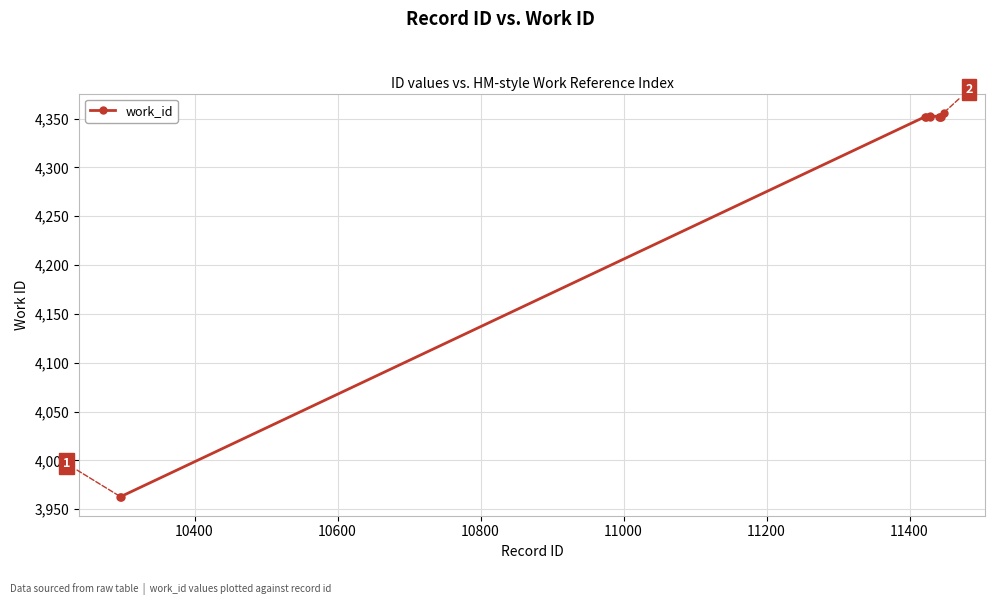

Is this an area chart (filled region under the line)?

No